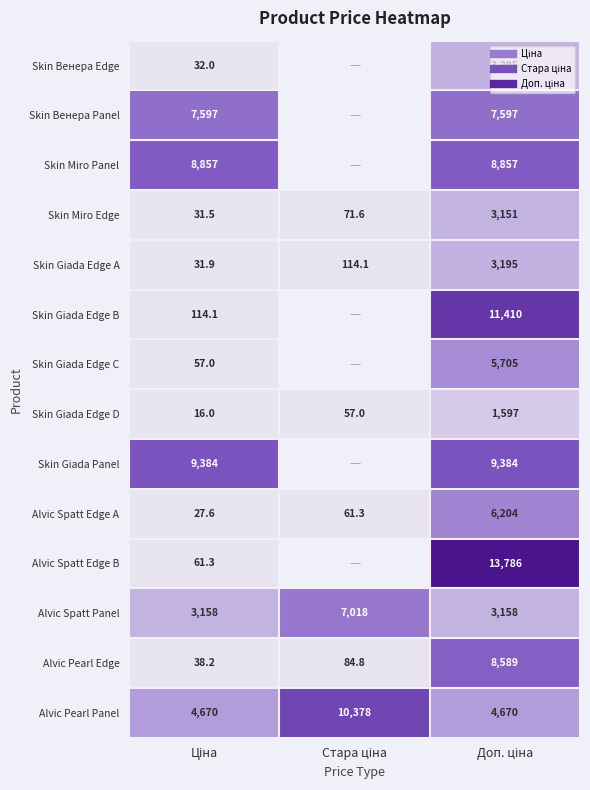

Which has a higher value, Стара ціна or Доп. ціна?

Доп. ціна